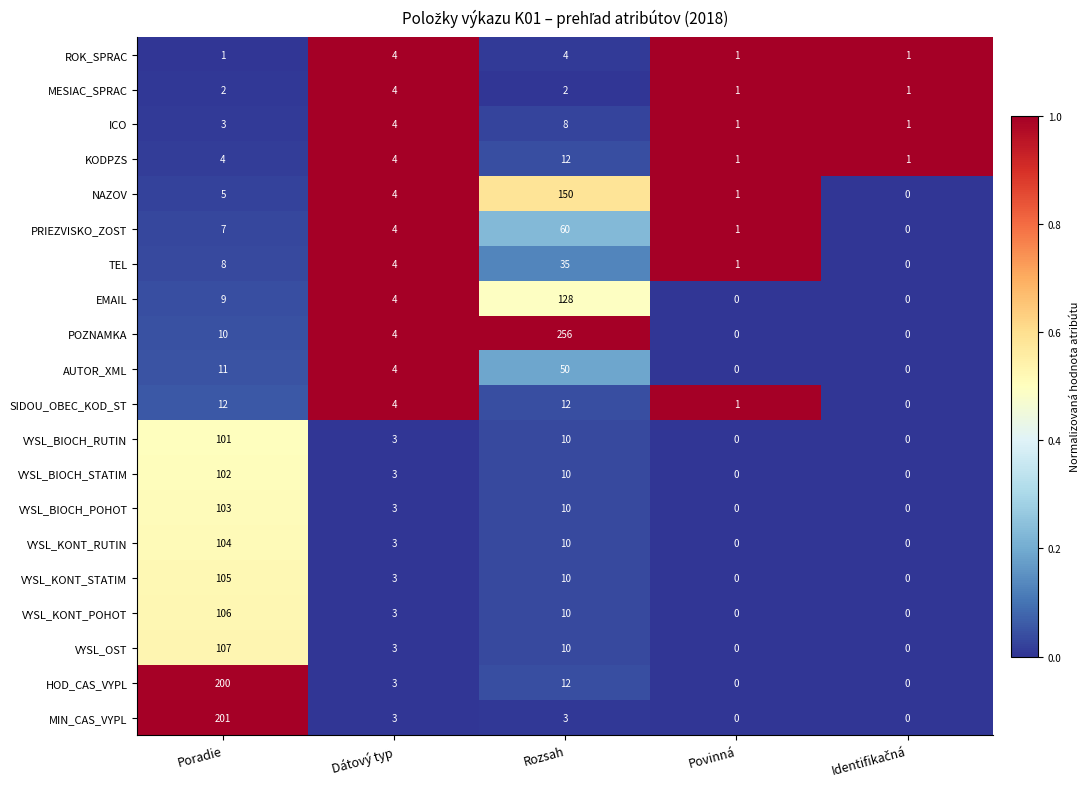

True or false: VYSL_OST has a value of 0.0 at Povinná.

True